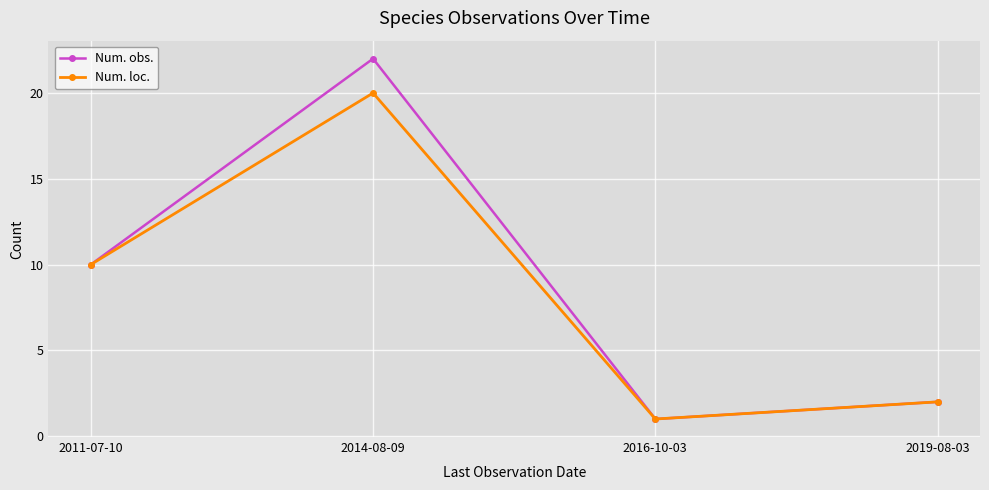

The value of Num. loc. at 2011-07-10 is 10. True or false?

True